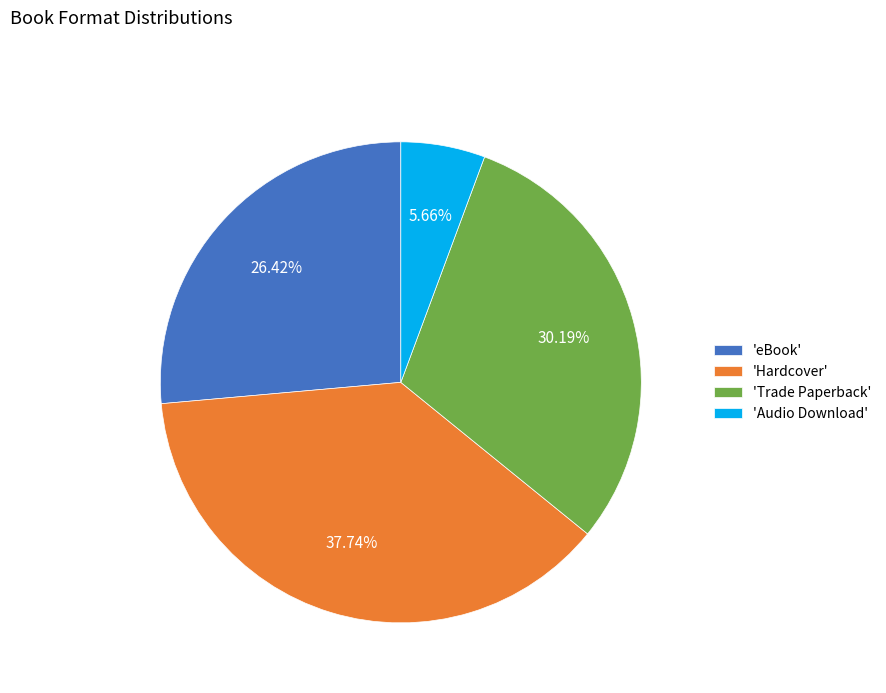

Rank the categories by value from lowest to highest.

'Audio Download', 'eBook', 'Trade Paperback', 'Hardcover'